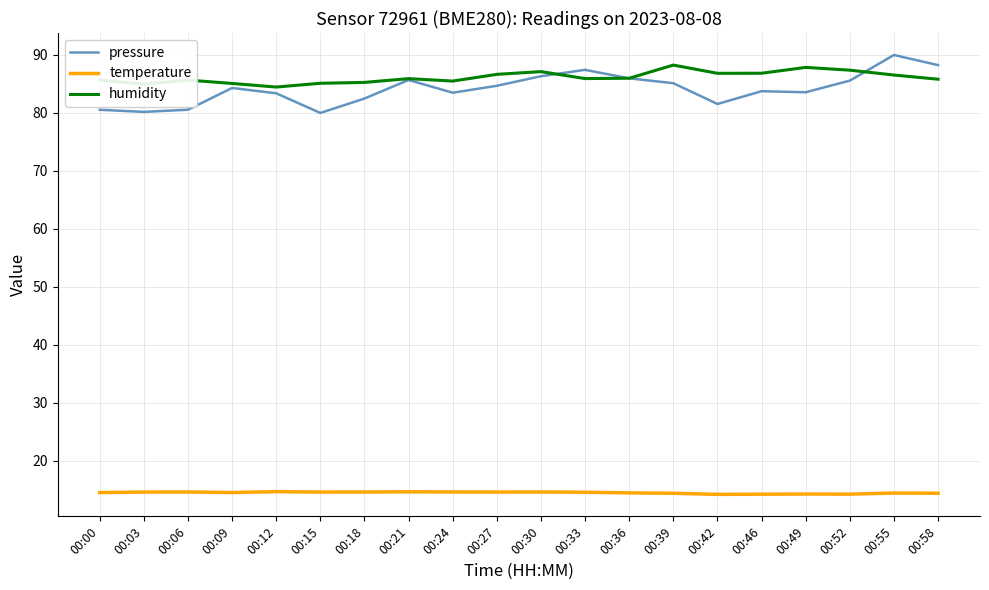

True or false: temperature and humidity cross at least once.

False